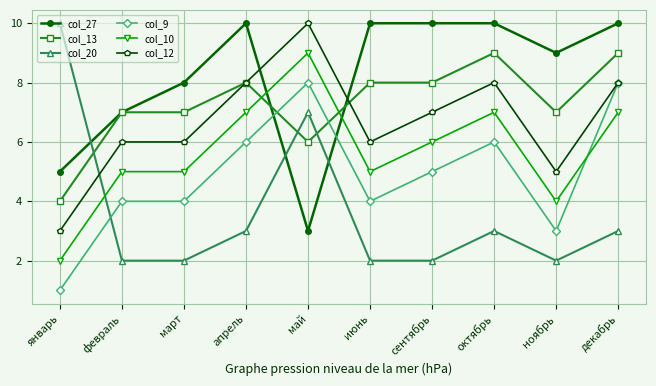

Is this an area chart (filled region under the line)?

No